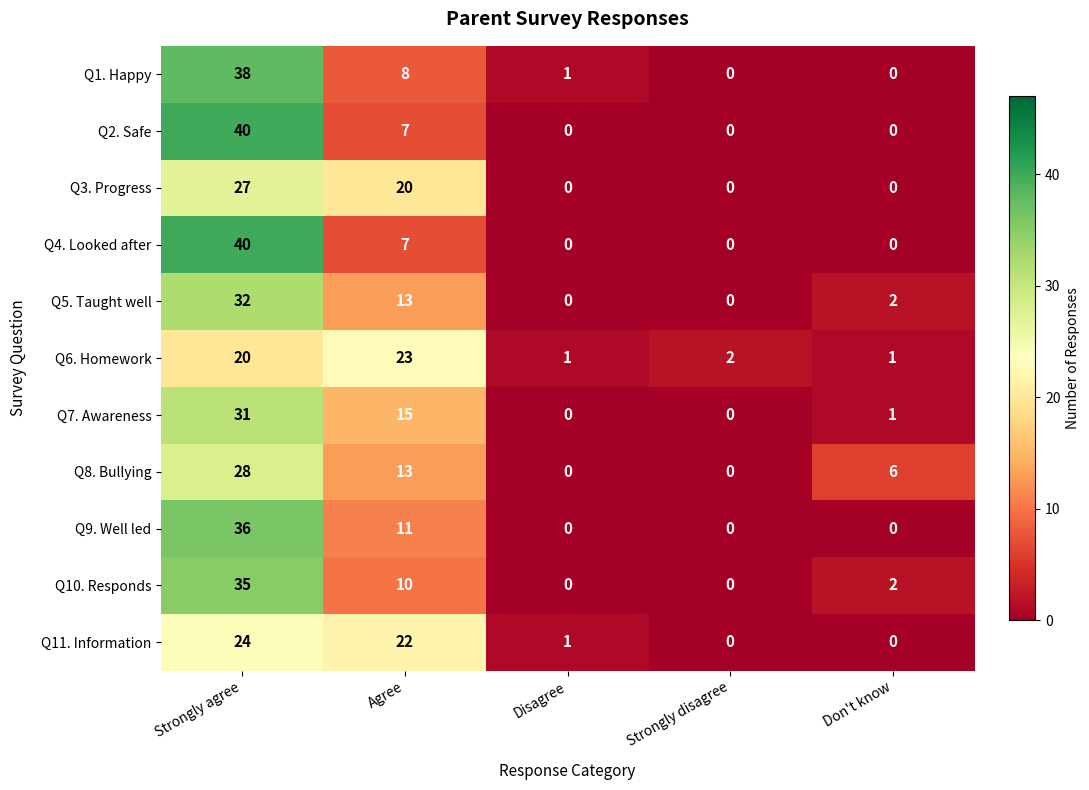

At which label does Q10. Responds reach its peak?

Strongly agree